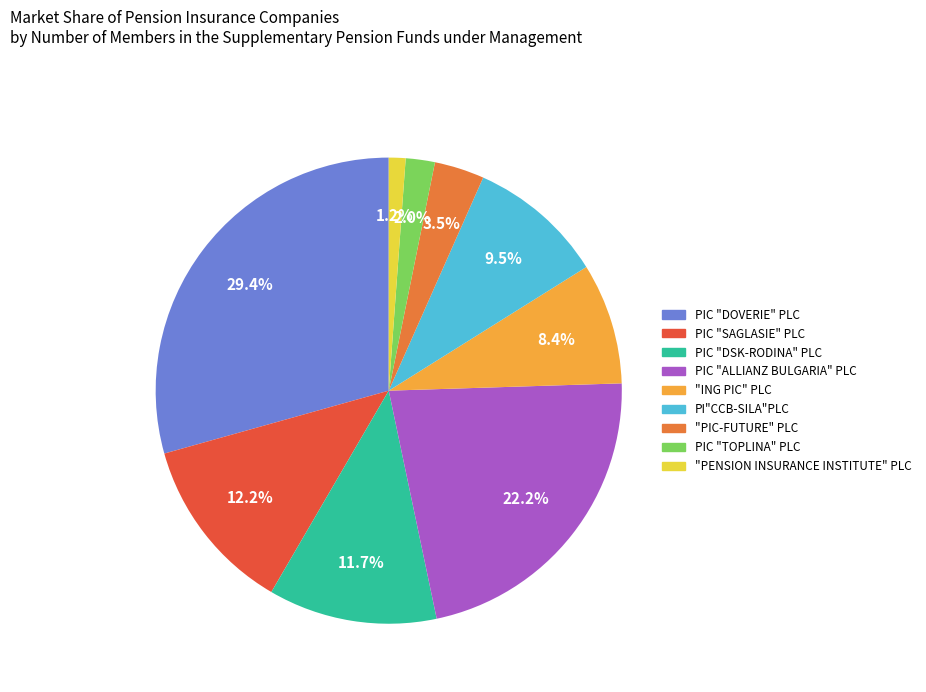

What percentage is the PIC "ALLIANZ BULGARIA" PLC slice, to the nearest percent?

22%